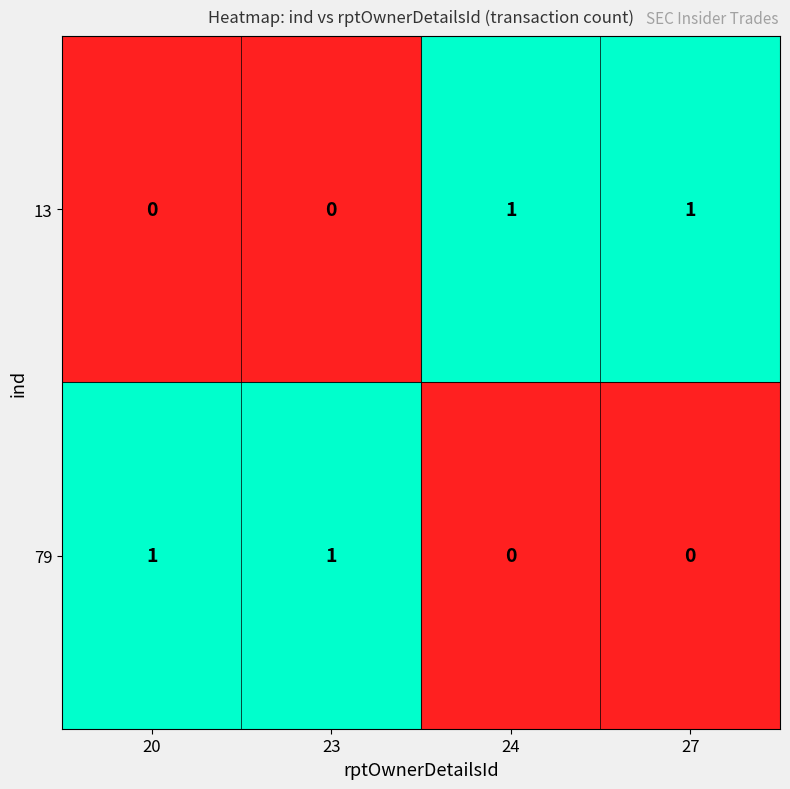

At 27, list the series in order from largest to smallest.

13, 79